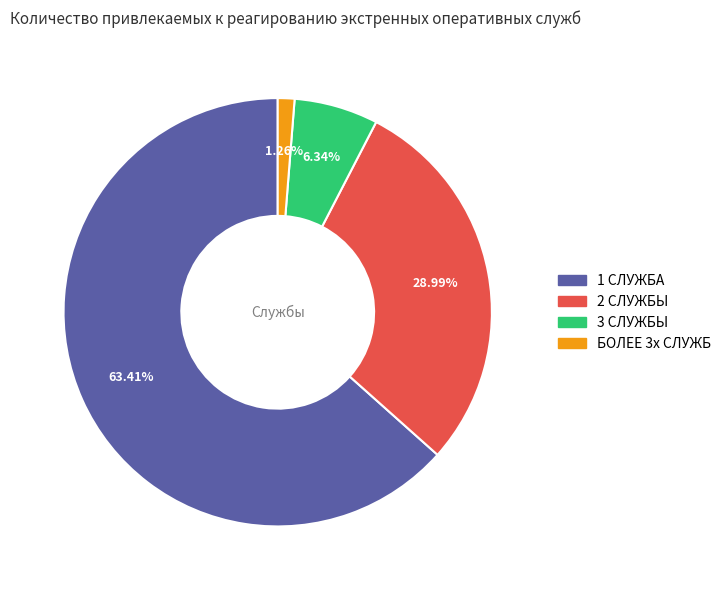

Which has a higher value, 3 СЛУЖБЫ or БОЛЕЕ 3х СЛУЖБ?

3 СЛУЖБЫ